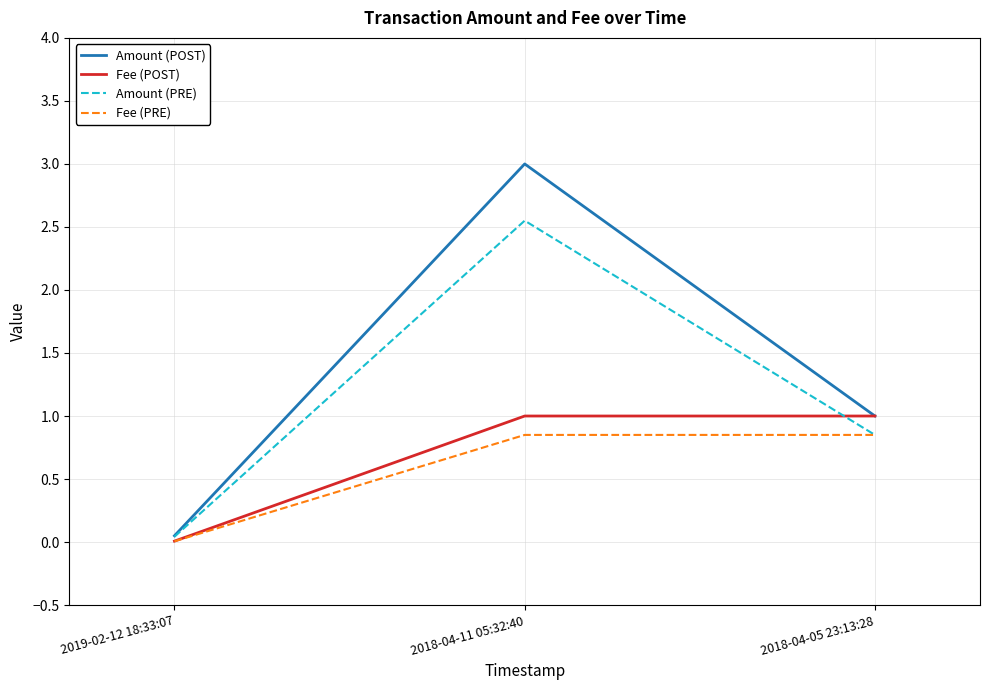

The Amount (POST) series shows 1.0 at 2018-04-05 23:13:28. True or false?

True